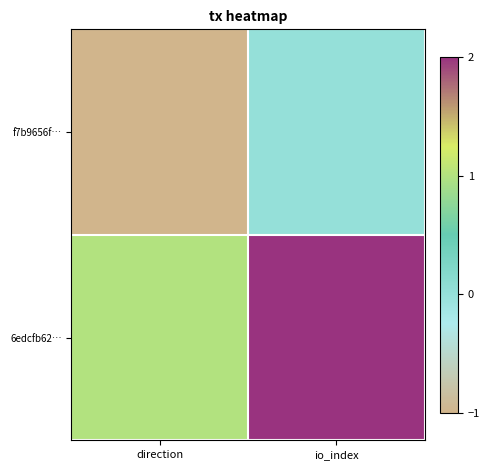

Between io_index and direction, which is larger?

io_index